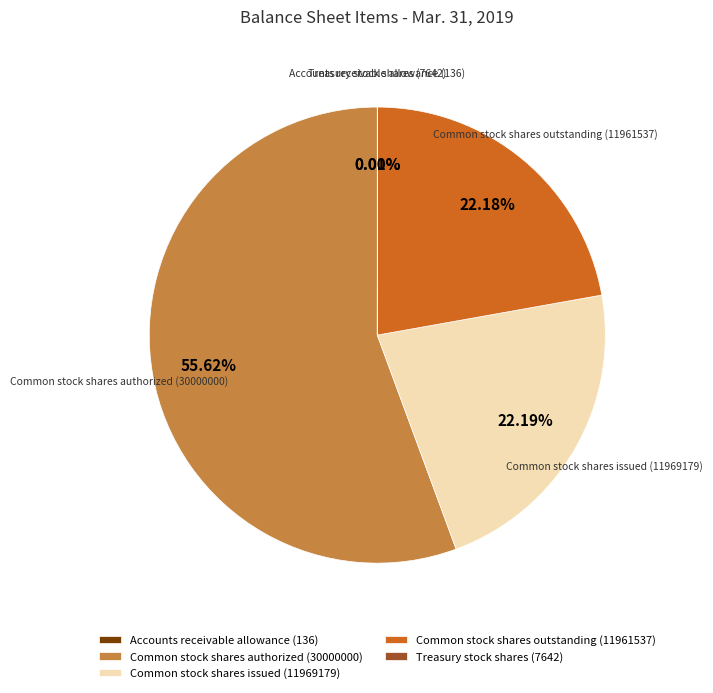

Which slice represents more than half of the pie?

Common stock shares authorized (30000000)